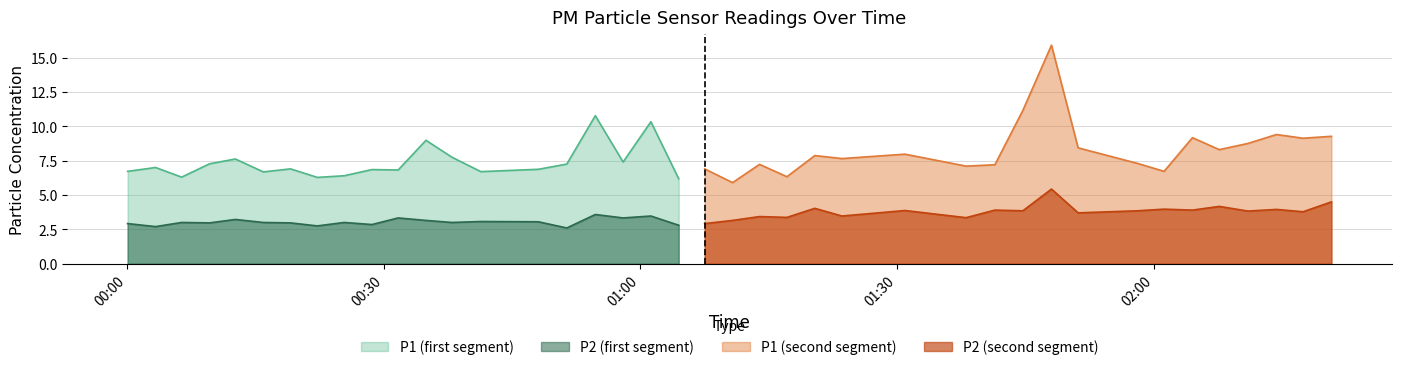

True or false: P2 (first segment) and P1 (first segment) cross at least once.

False